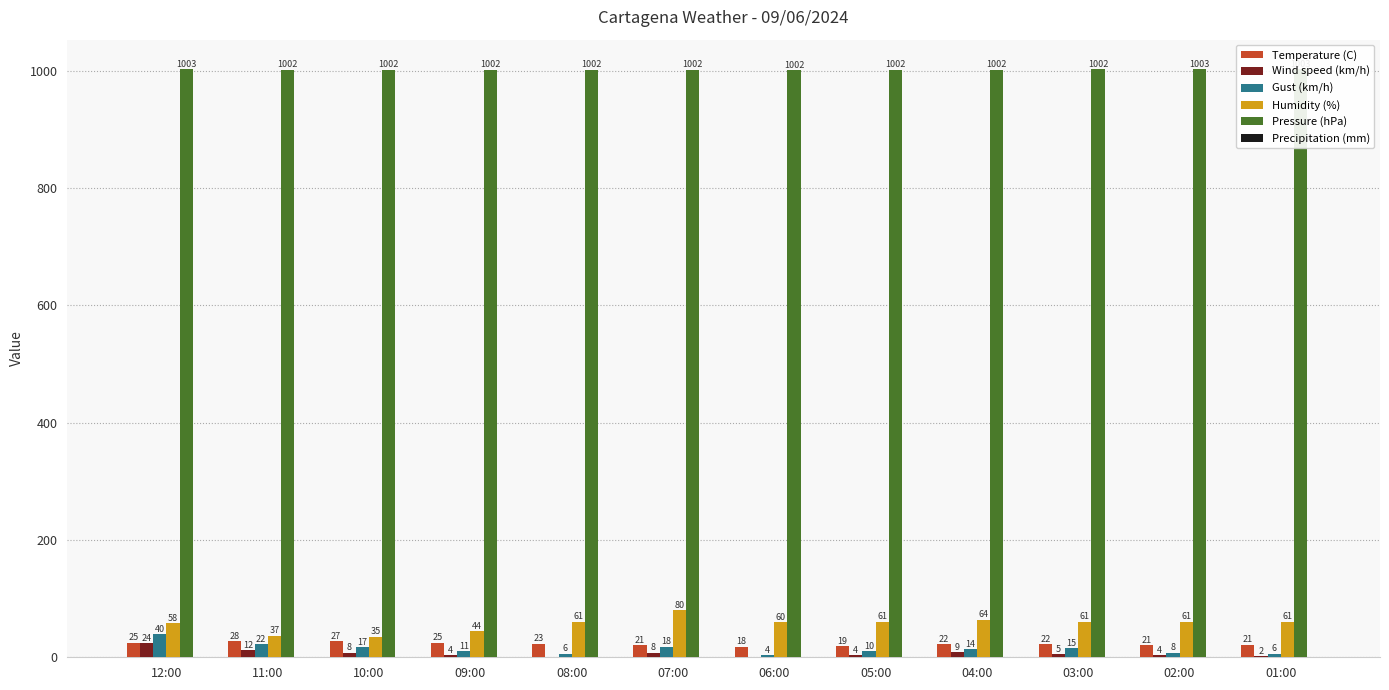

At which label is Temperature (C) closest to 23?

08:00